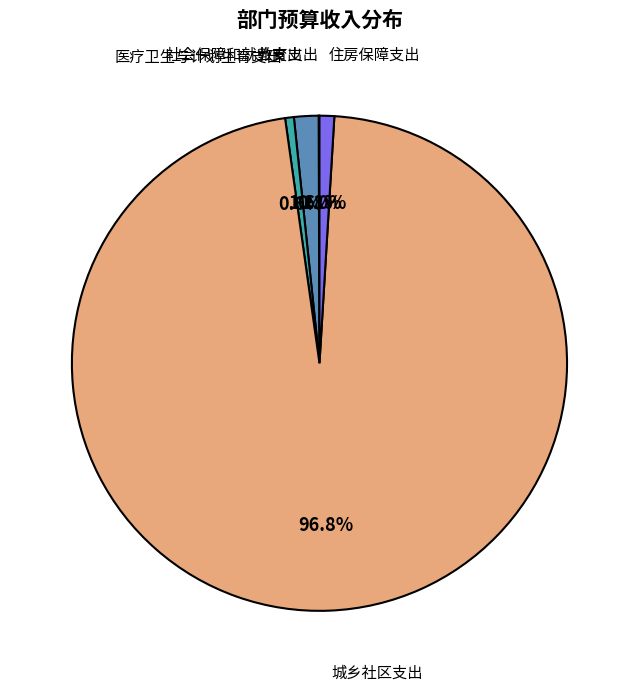

Count the number of slices in the pie.

5